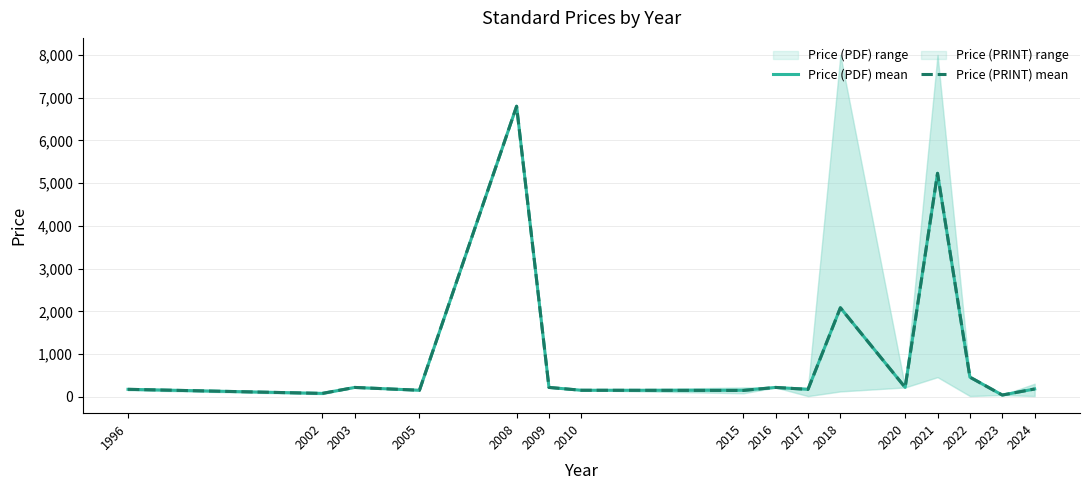

Between 2003 and 2005, which is larger?

2003